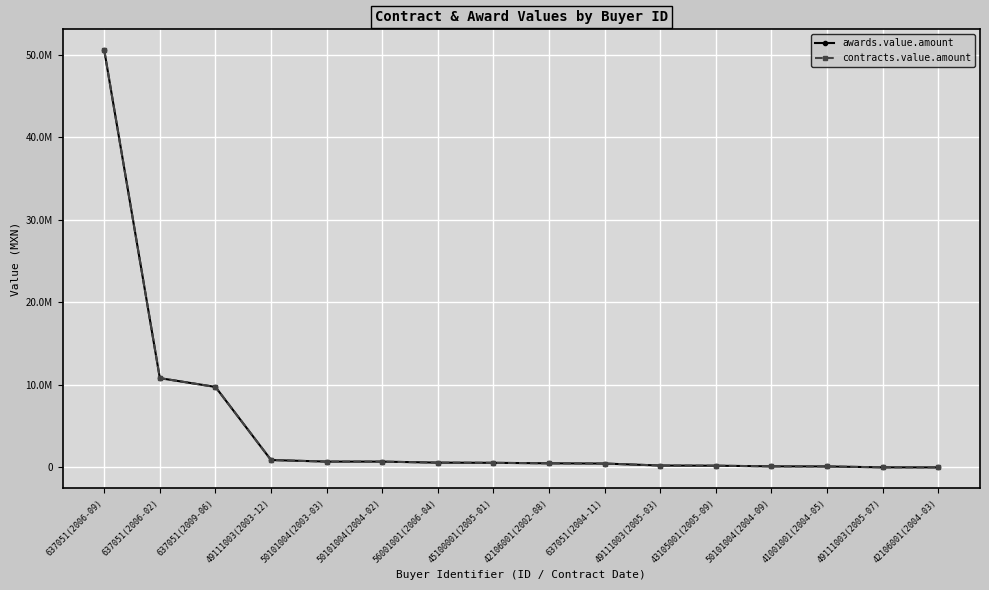

True or false: contracts.value.amount has a value of 101221.5 at 49111003(2005-03).

False